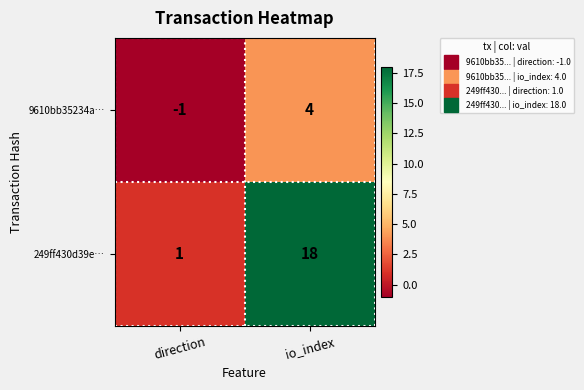

Which series changed the most between direction and io_index?

249ff430d39e…